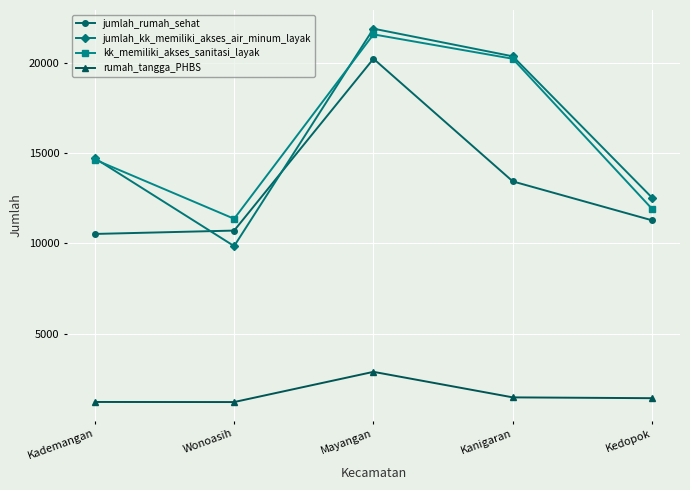

Where is the first local maximum for jumlah_rumah_sehat?

Mayangan